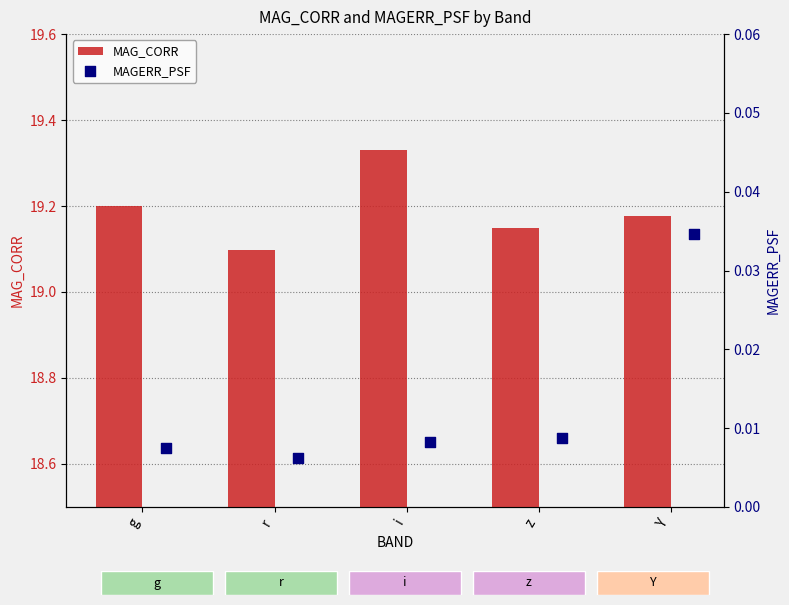

At how many categories does at least one series exceed 13?

5